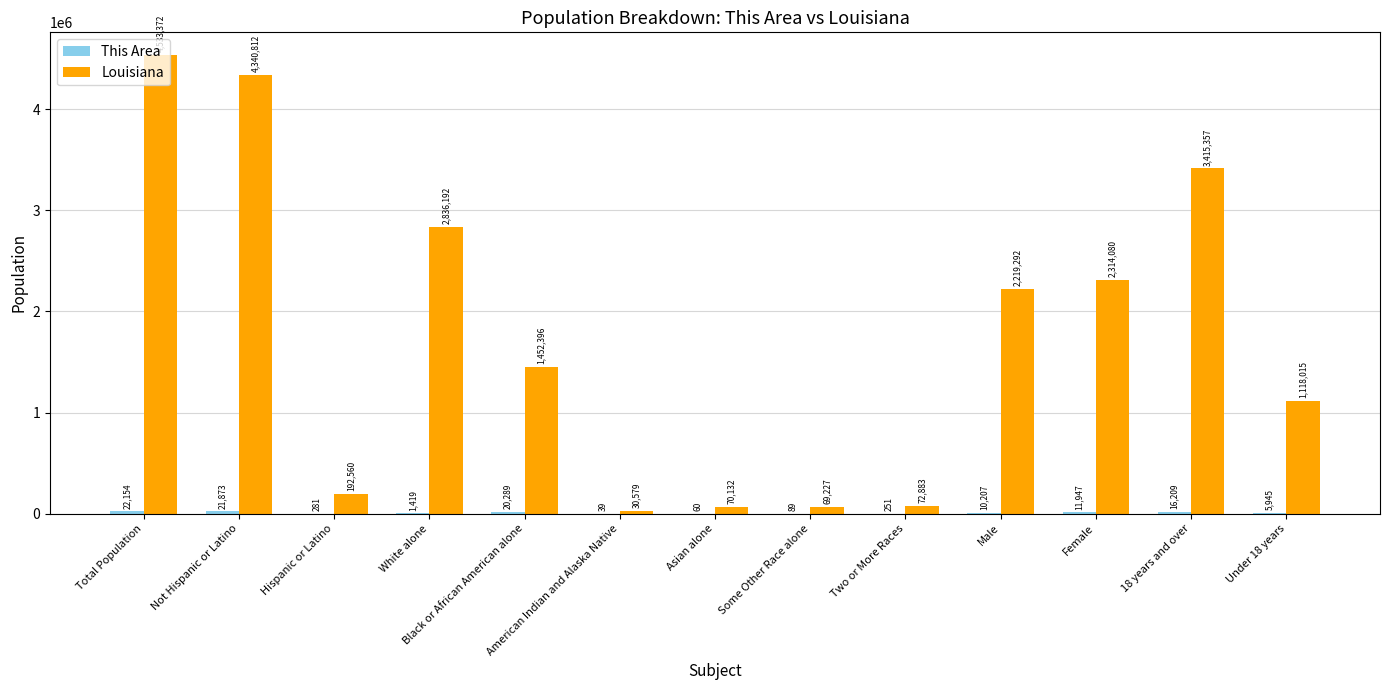

What is the sum of all Louisiana values?

22664897